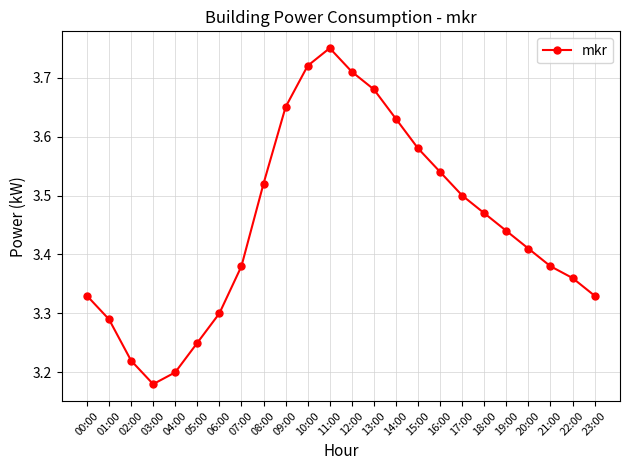

What position from the left is 22:00?

23